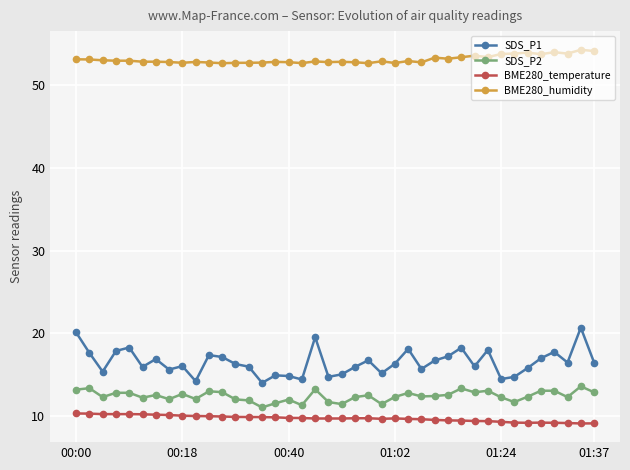

What is the value of the BME280_humidity point at the 20th from the left?

52.8